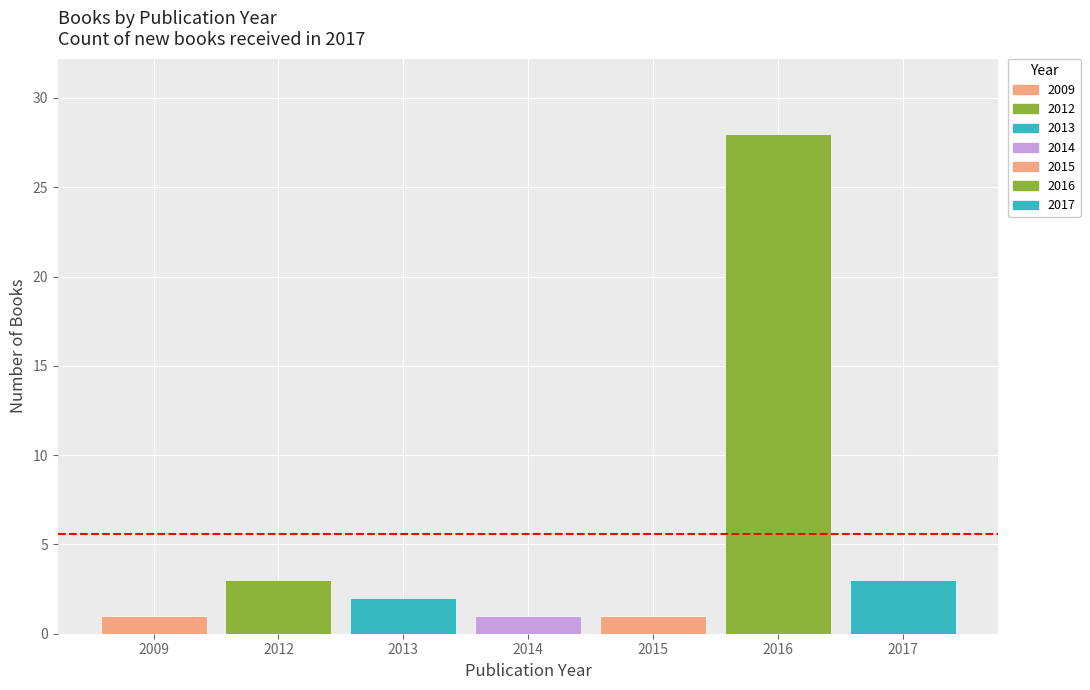

What is the difference between the maximum and minimum values?

27